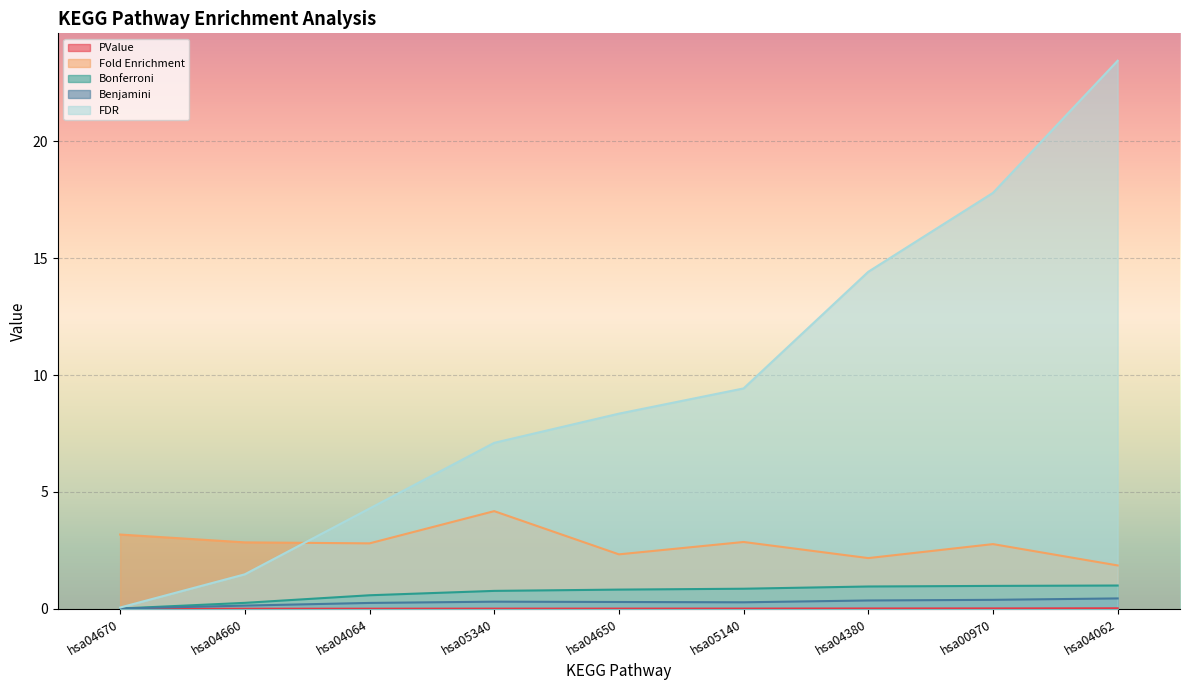

Reading left to right, transcribe all the data shown in this chart.

PValue: hsa04670=0.0	hsa04660=0.0	hsa04064=0.0	hsa05340=0.0	hsa04650=0.0	hsa05140=0.0	hsa04380=0.0	hsa00970=0.0	hsa04062=0.0
Fold Enrichment: hsa04670=3.2	hsa04660=2.8	hsa04064=2.8	hsa05340=4.2	hsa04650=2.3	hsa05140=2.9	hsa04380=2.2	hsa00970=2.8	hsa04062=1.9
Bonferroni: hsa04670=0.0	hsa04660=0.3	hsa04064=0.6	hsa05340=0.8	hsa04650=0.8	hsa05140=0.9	hsa04380=1.0	hsa00970=1.0	hsa04062=1.0
Benjamini: hsa04670=0.0	hsa04660=0.1	hsa04064=0.3	hsa05340=0.3	hsa04650=0.3	hsa05140=0.3	hsa04380=0.4	hsa00970=0.4	hsa04062=0.4
FDR: hsa04670=0.1	hsa04660=1.5	hsa04064=4.3	hsa05340=7.1	hsa04650=8.3	hsa05140=9.4	hsa04380=14.4	hsa00970=17.8	hsa04062=23.4